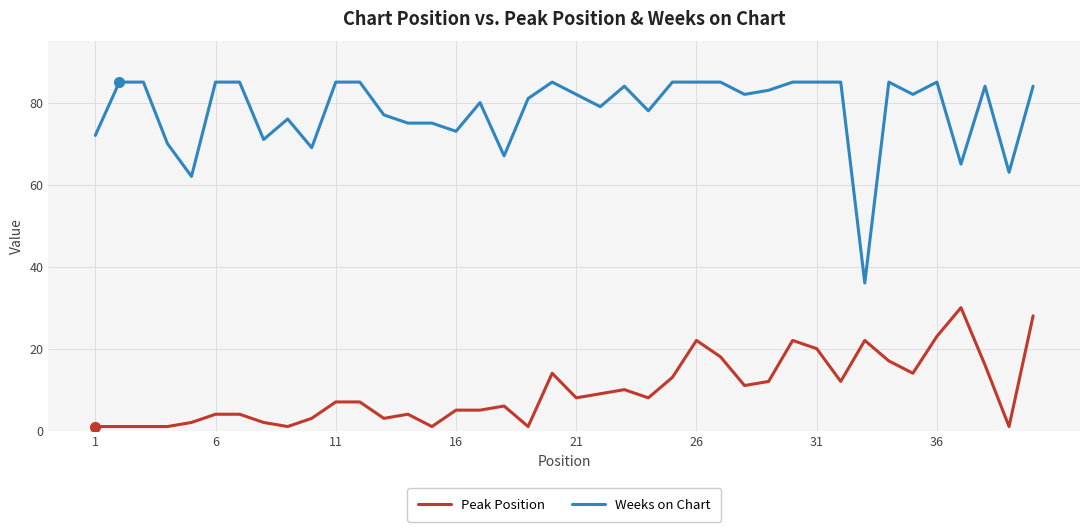

At how many categories does at least one series exceed 38?

39